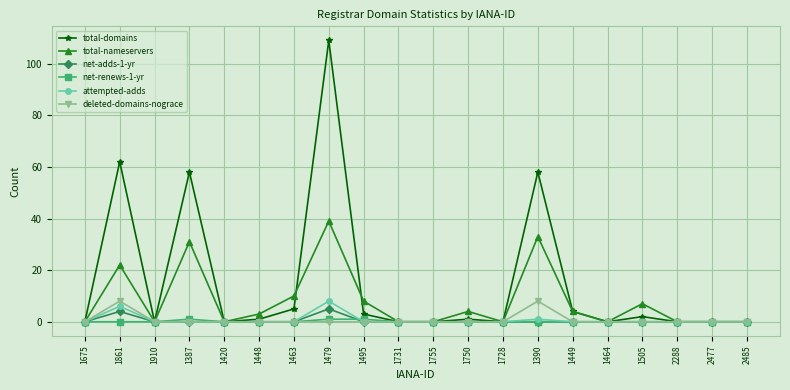

What is the total value across all series at 1449?

8